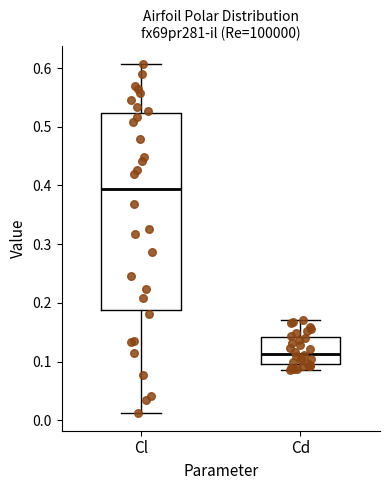

Which box's median line is the lowest?

Cd